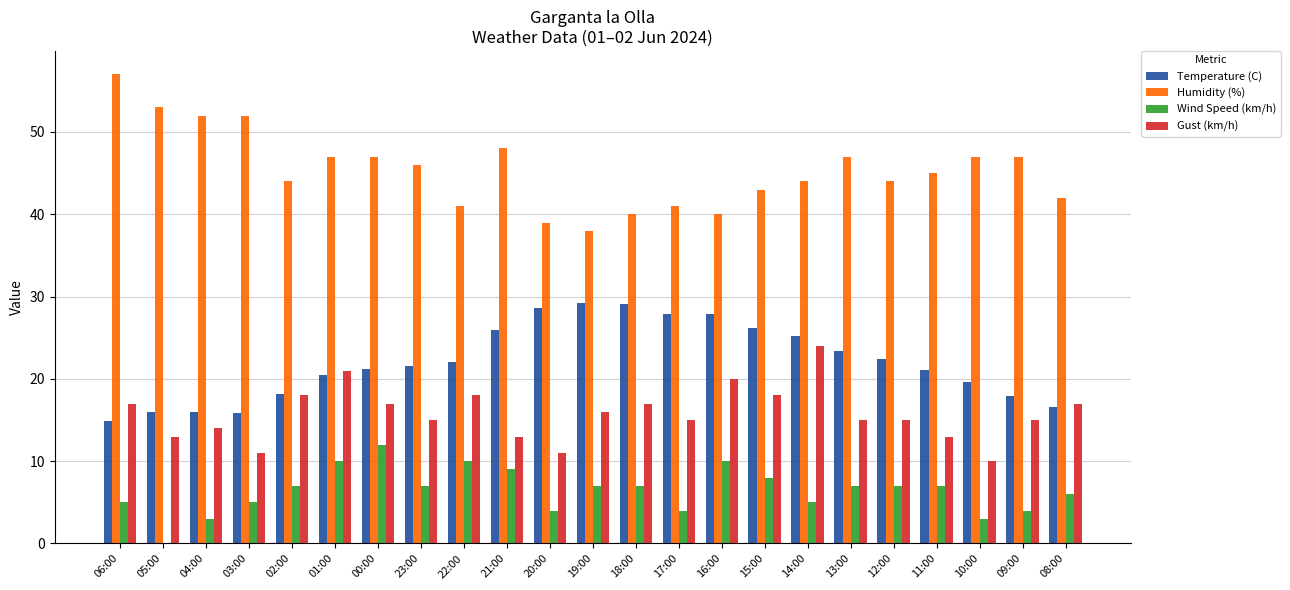

What is the average value of the Gust (km/h) series?

15.8